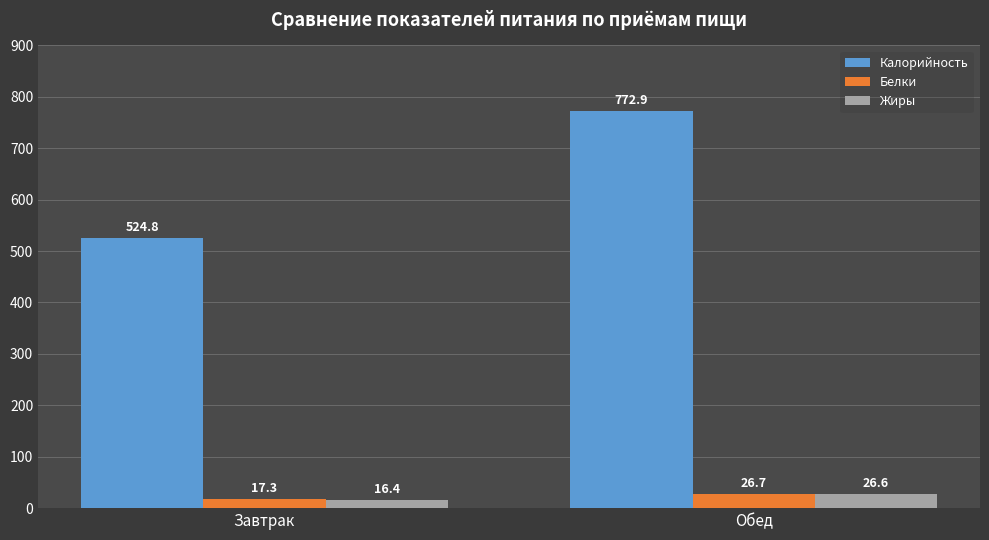

Rank the series at Завтрак from highest to lowest value.

Калорийность, Белки, Жиры